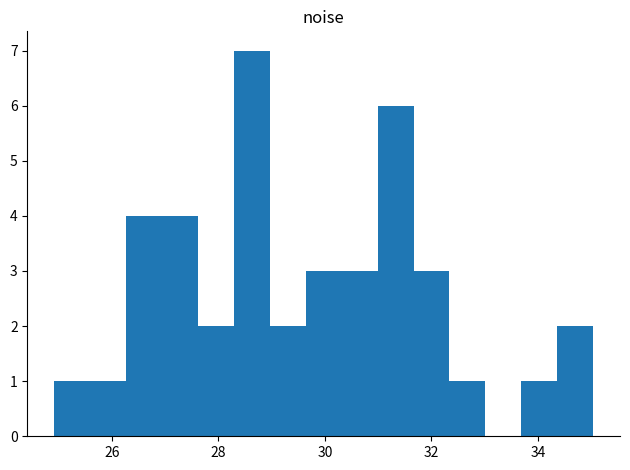

Around what value on the x-axis is the tallest bar? Give the approximate position of its centre, as read against the axis.

28.6